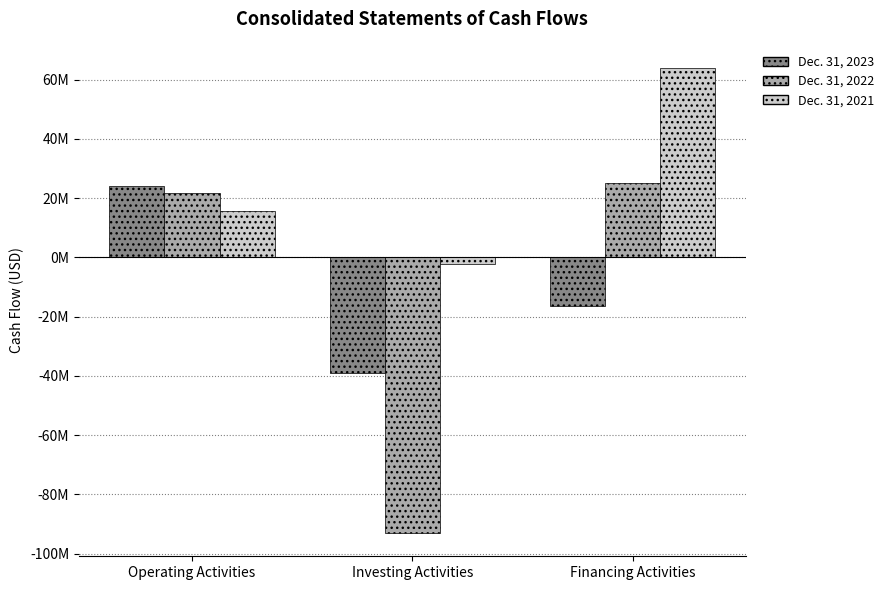

Reading left to right, transcribe all the data shown in this chart.

Dec. 31, 2023: 24181904	-38943050	-16569114
Dec. 31, 2022: 21539727	-93073258	25010746
Dec. 31, 2021: 15783158	-2332446	63985824